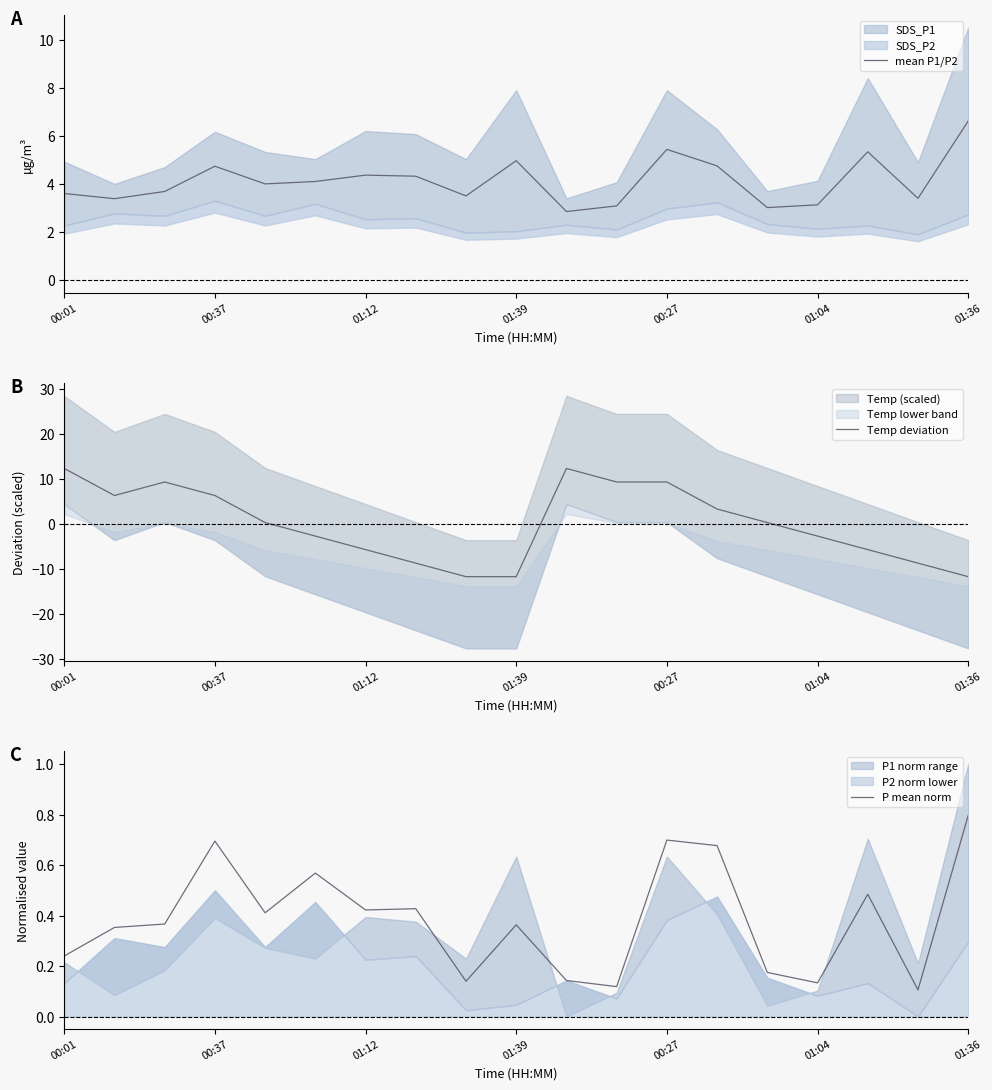

What is the average value of the P mean norm series?

0.4